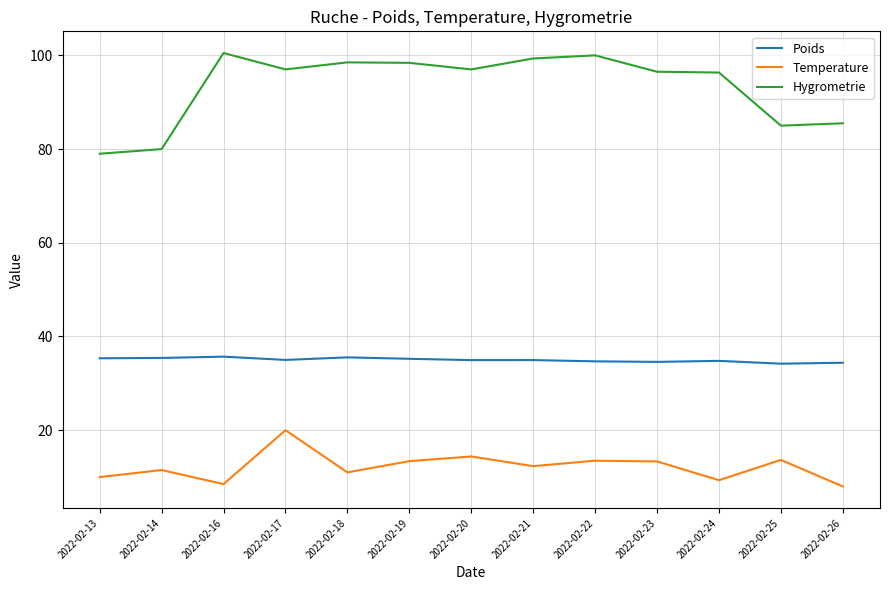

True or false: Temperature and Poids cross at least once.

False